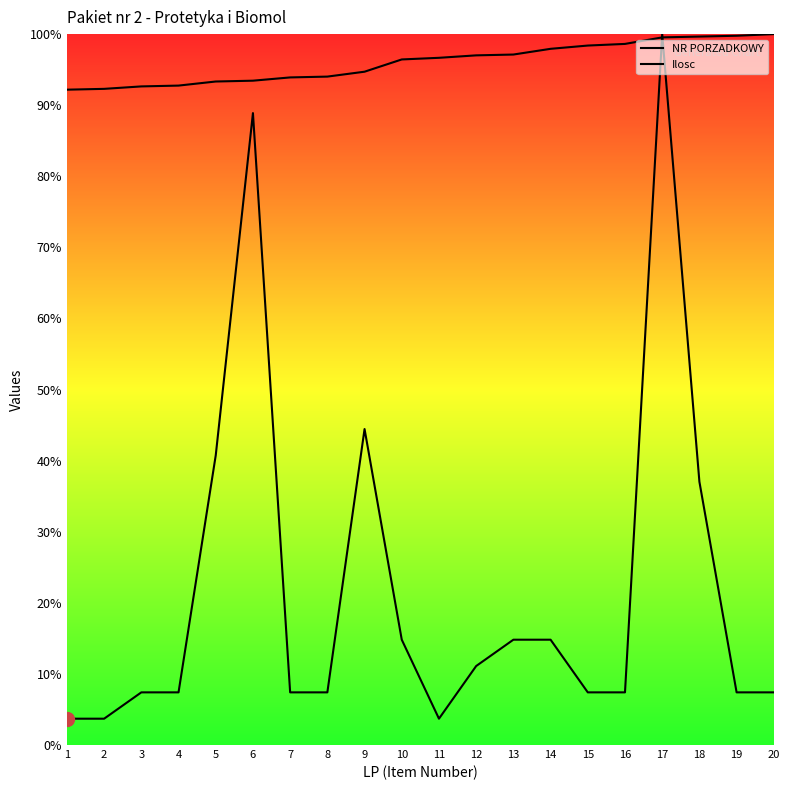

Reading left to right, what are all the values shown in this chart?

NR PORZADKOWY: 92.2	92.3	92.6	92.8	93.3	93.4	93.9	94.0	94.7	96.4	96.7	97.0	97.1	97.9	98.4	98.6	99.5	99.7	99.8	100.0
Ilosc: 3.7	3.7	7.4	7.4	40.7	88.9	7.4	7.4	44.4	14.8	3.7	11.1	14.8	14.8	7.4	7.4	100.0	37.0	7.4	7.4